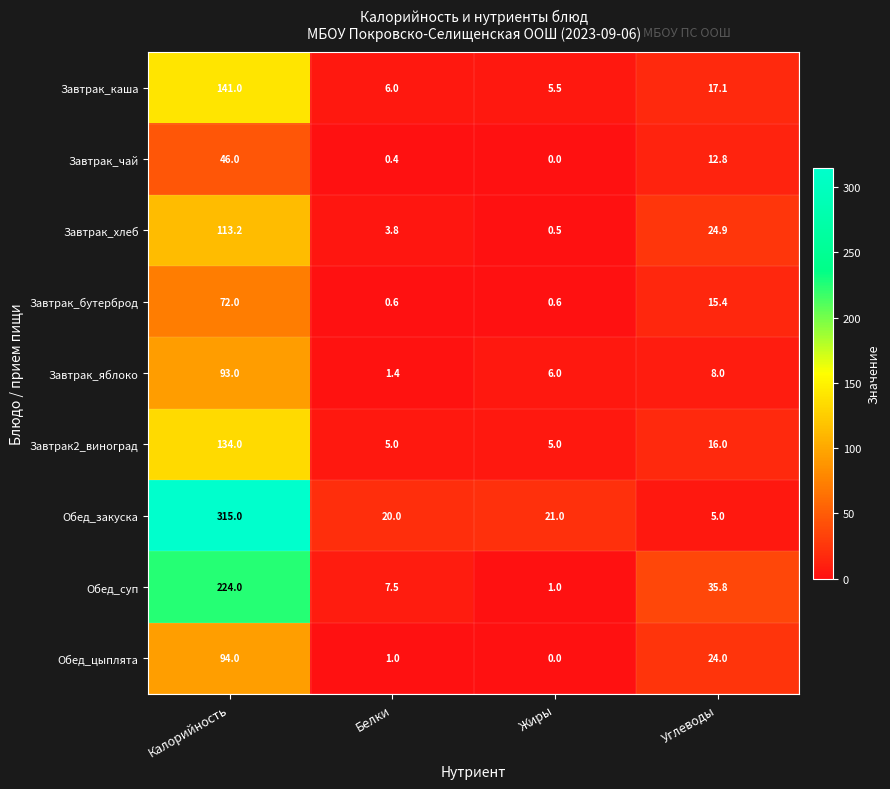

True or false: Завтрак_бутерброд has a value of 0.2 at Жиры.

False